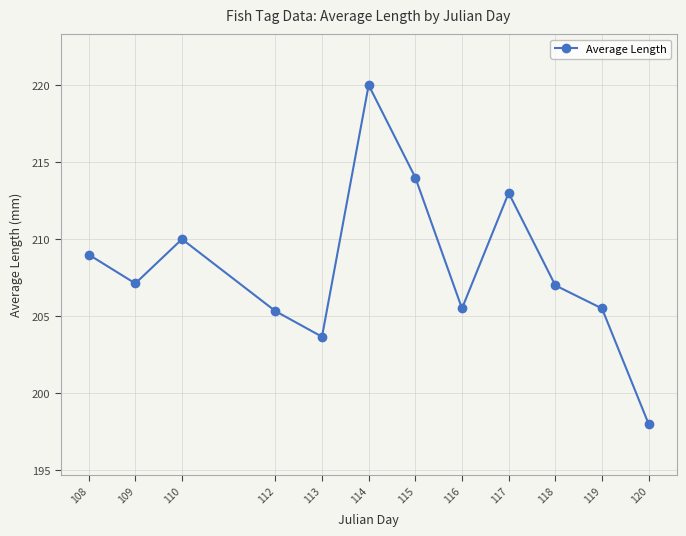

What is the average value?

208.2